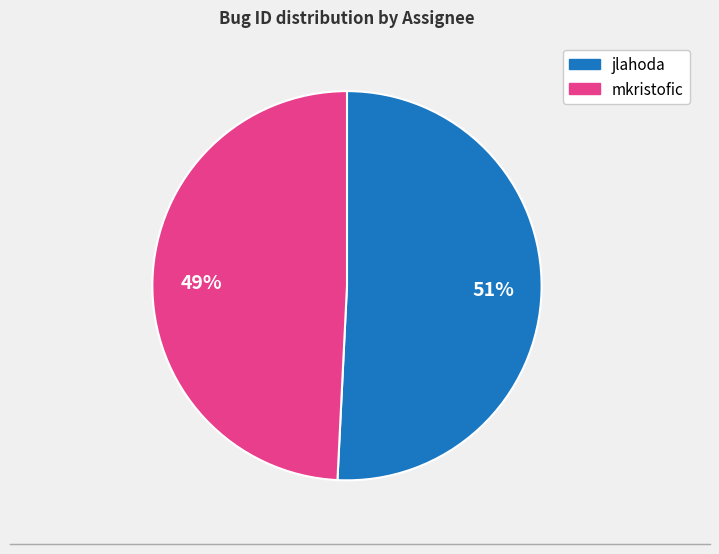

Which slice represents more than half of the pie?

jlahoda